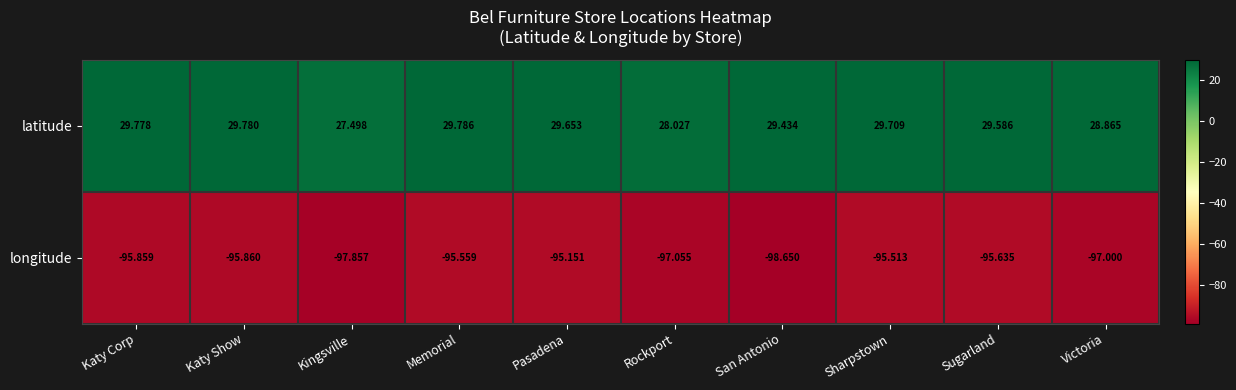

Rank the categories by latitude value from lowest to highest.

Kingsville, Rockport, Victoria, San Antonio, Sugarland, Pasadena, Sharpstown, Katy Corp, Katy Show, Memorial